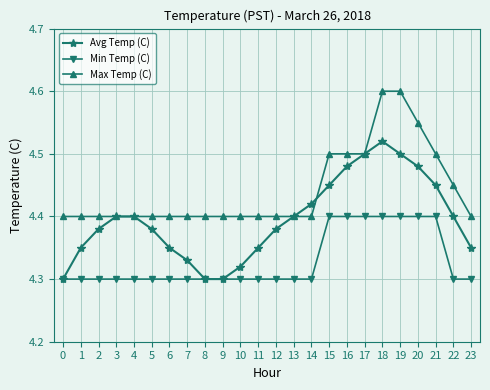

The Min Temp (C) series shows 4.3 at 10. True or false?

True